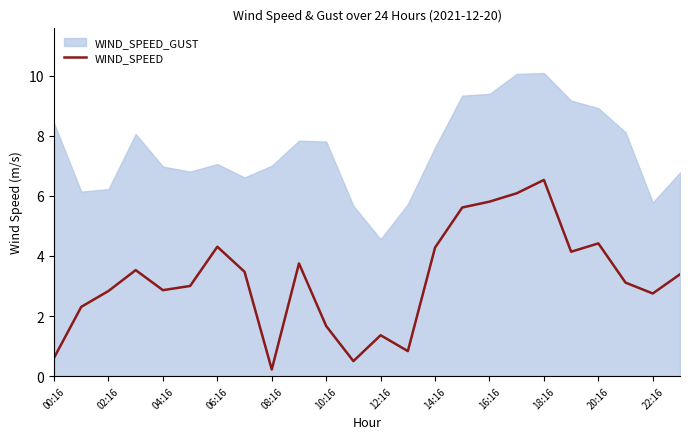

Is it true that the value at 02:16 is 1.4?

False